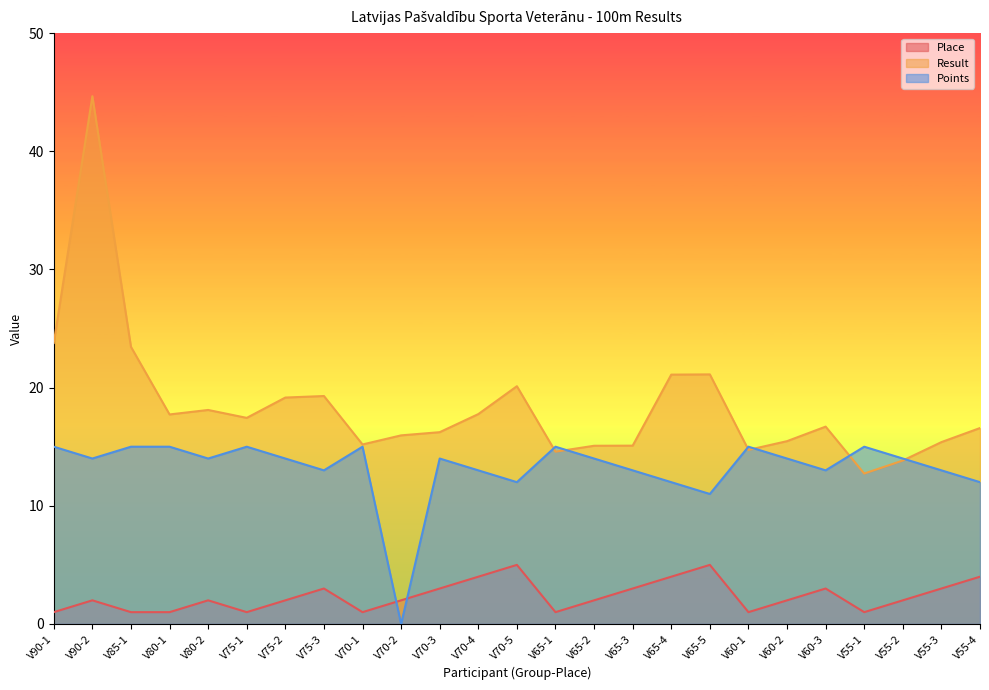

Is it true that Place equals 3.0 at V55-3?

True